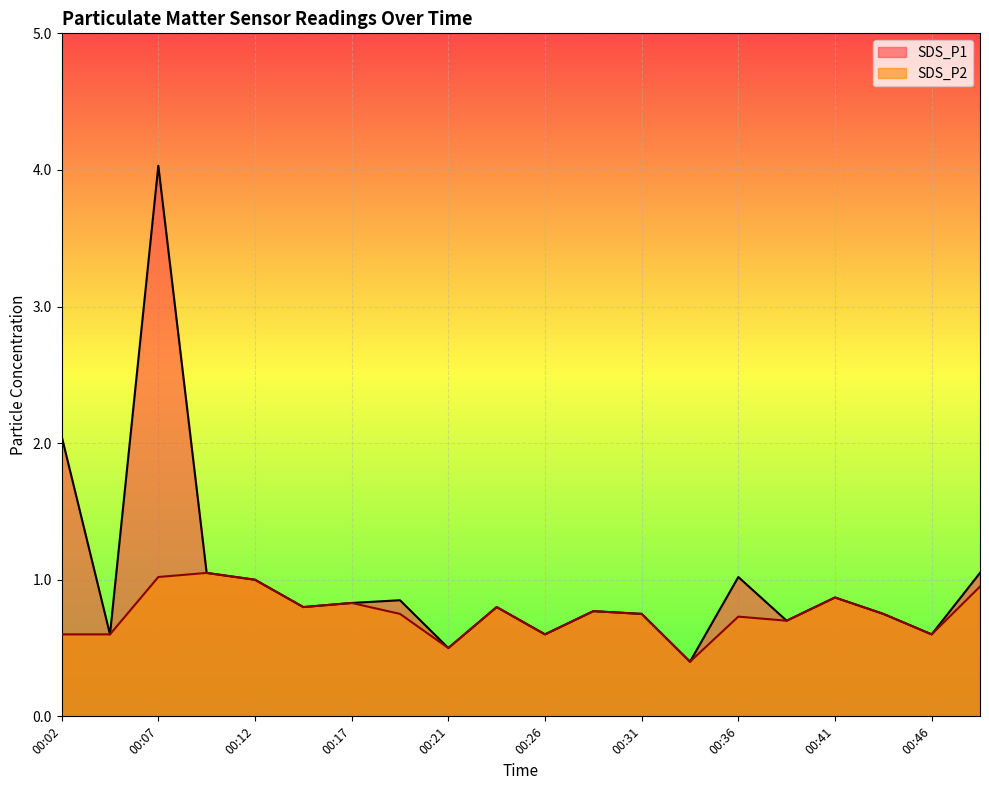

What is the smallest value displayed?

0.4